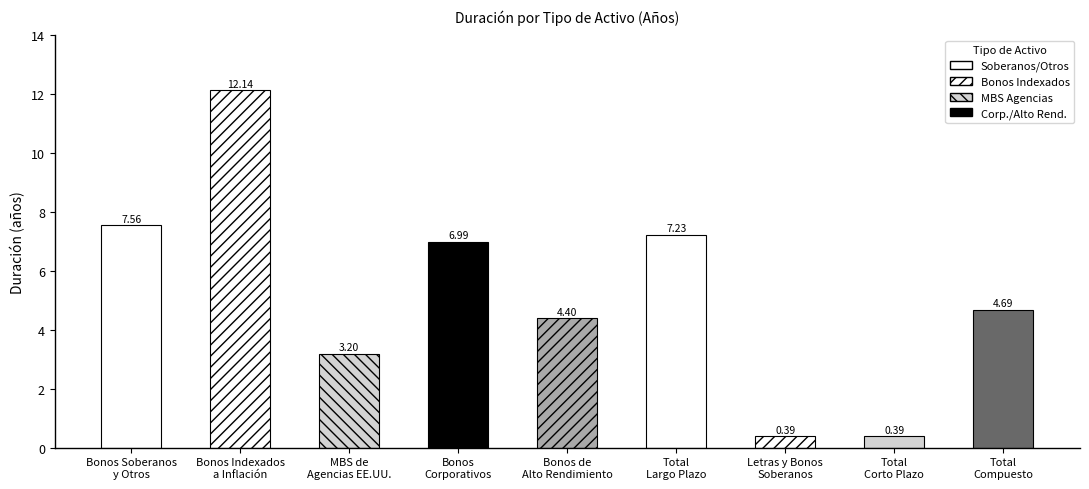

What is the value of the 9th bar from the left?

4.7